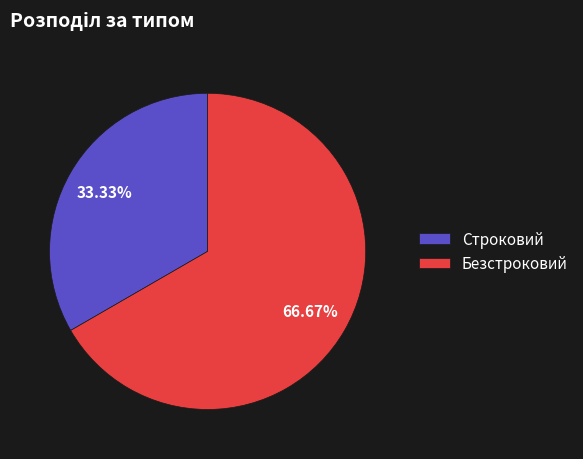

Is there a majority slice in this chart?

Yes